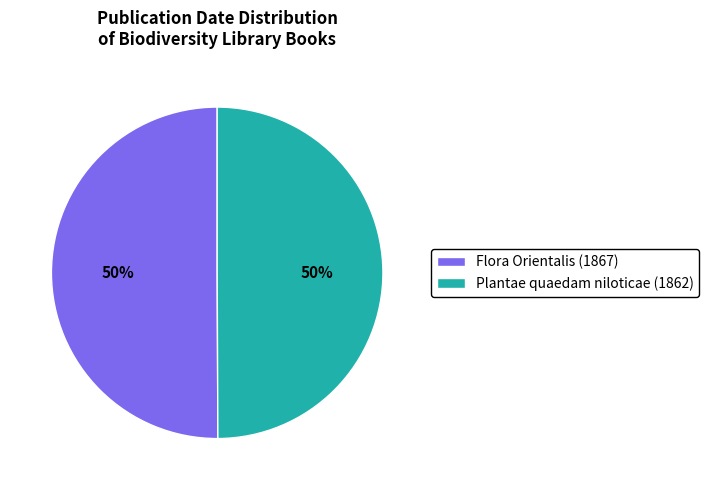

To the nearest percent, what percentage of the pie is Plantae quaedam niloticae (1862)?

50%